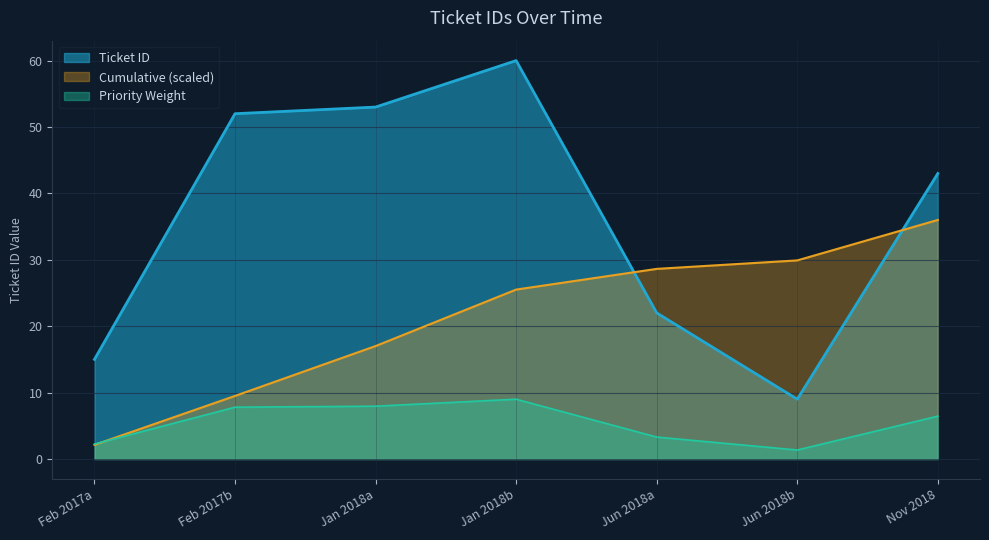

Which category has the lowest value across all series?

Jun 2018b